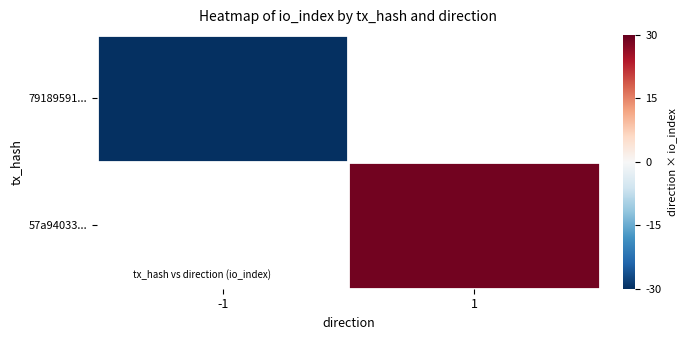

Which label corresponds to the largest value in the chart?

1